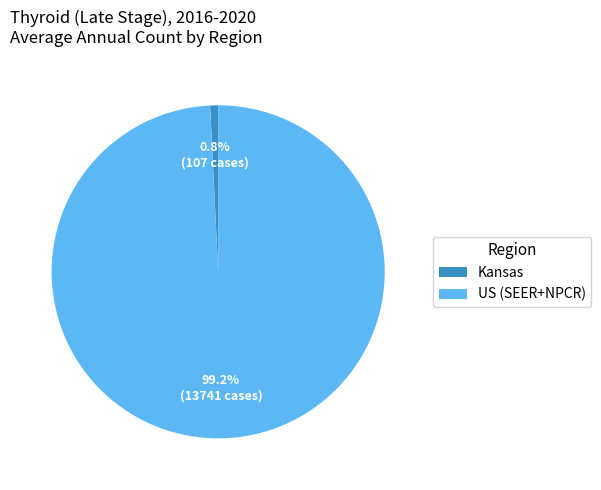

Which has a higher value, Kansas or US (SEER+NPCR)?

US (SEER+NPCR)